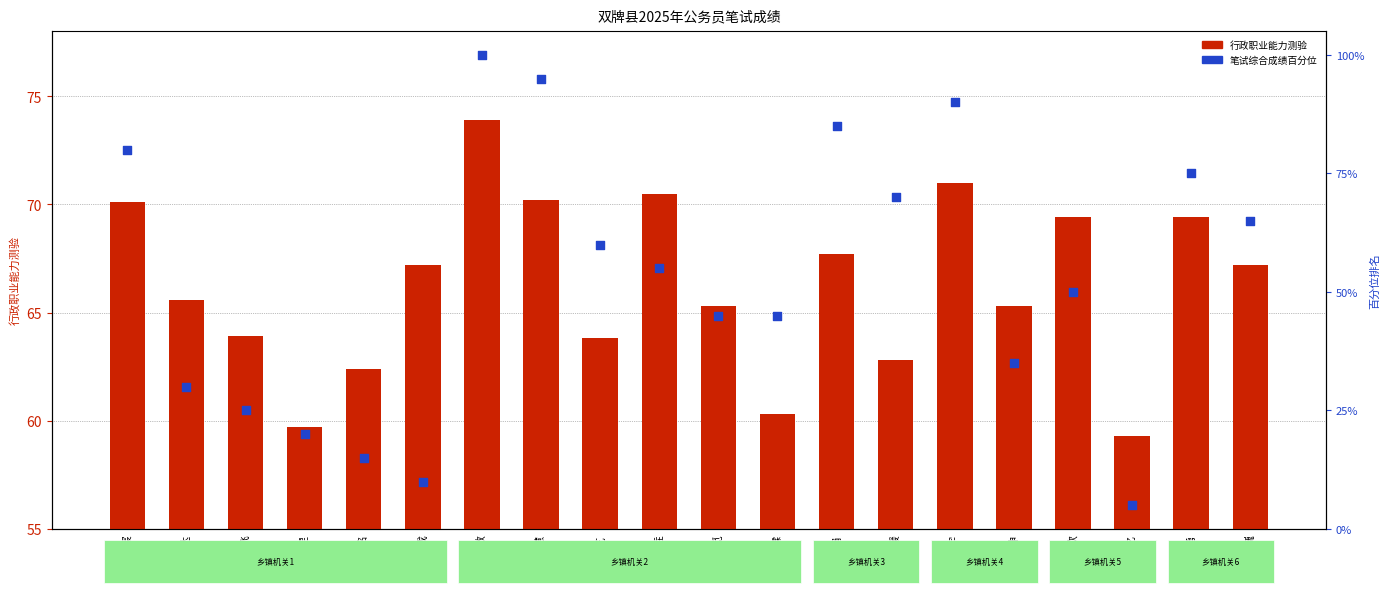

At which category is the sum across all series the highest?

蒋敏